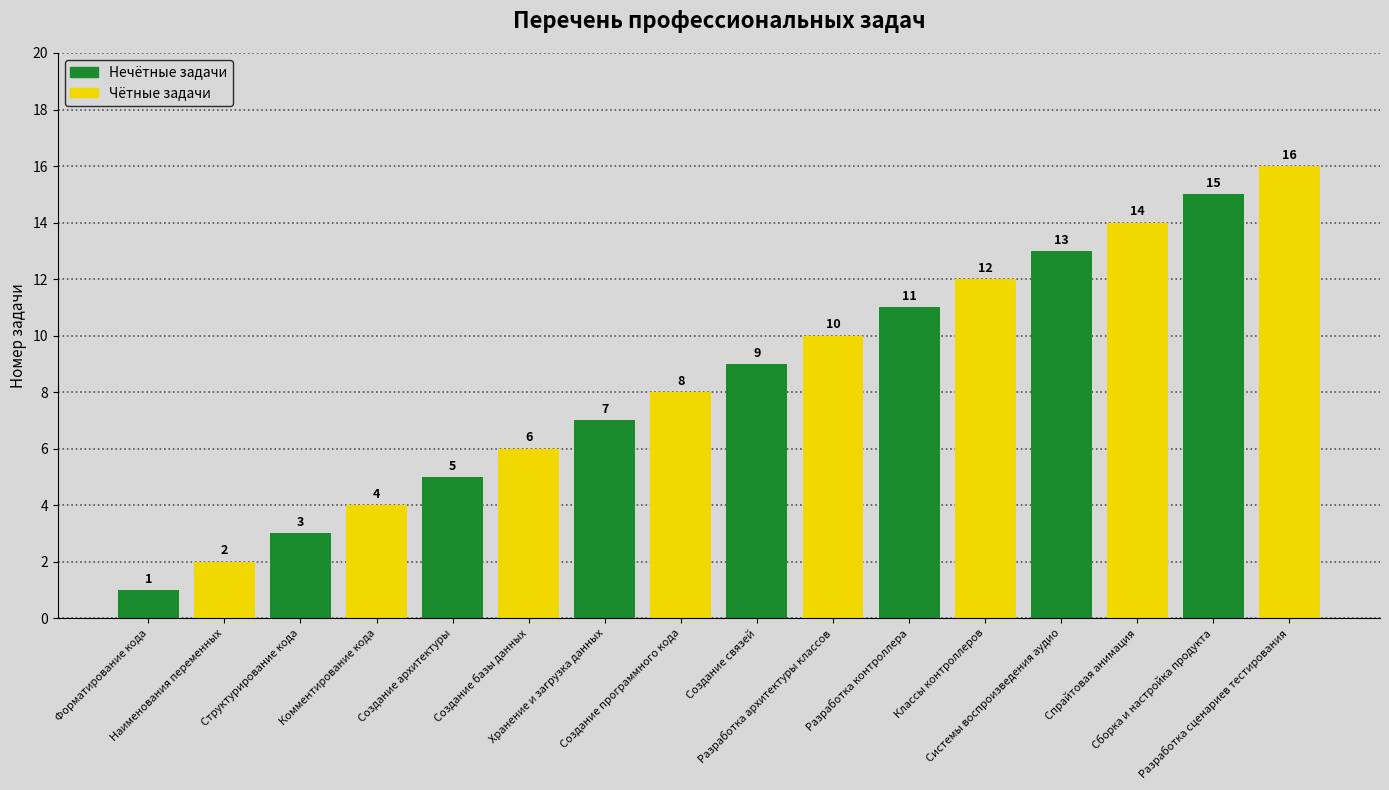

What is the greatest value displayed?

16